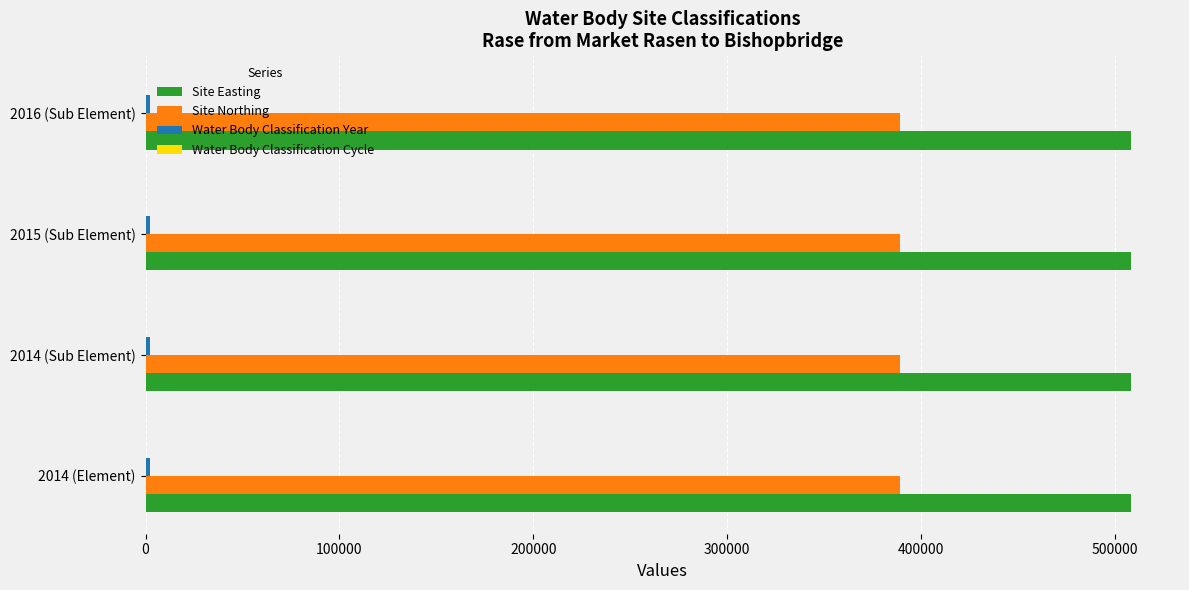

What is the sum of all Site Northing values?

1557196